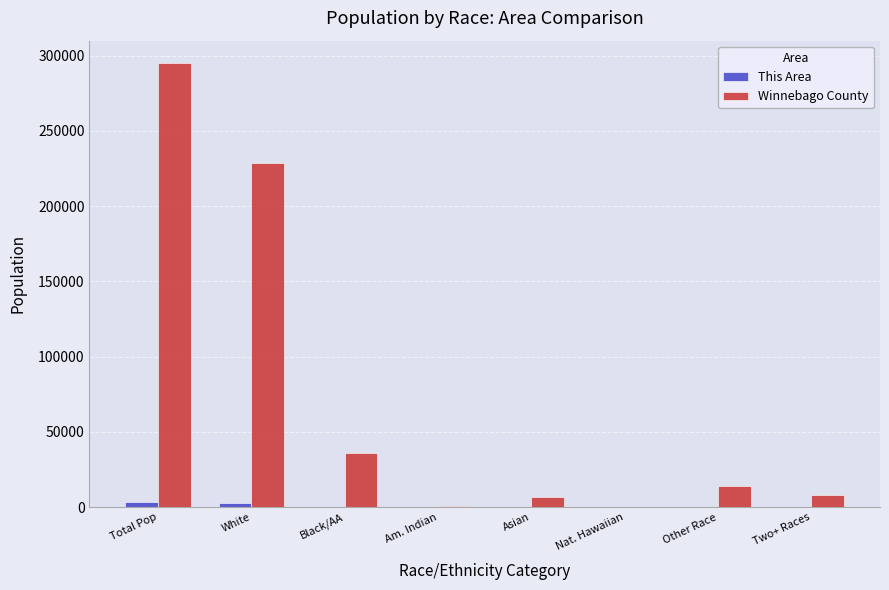

What is the sum of all This Area values?

7302